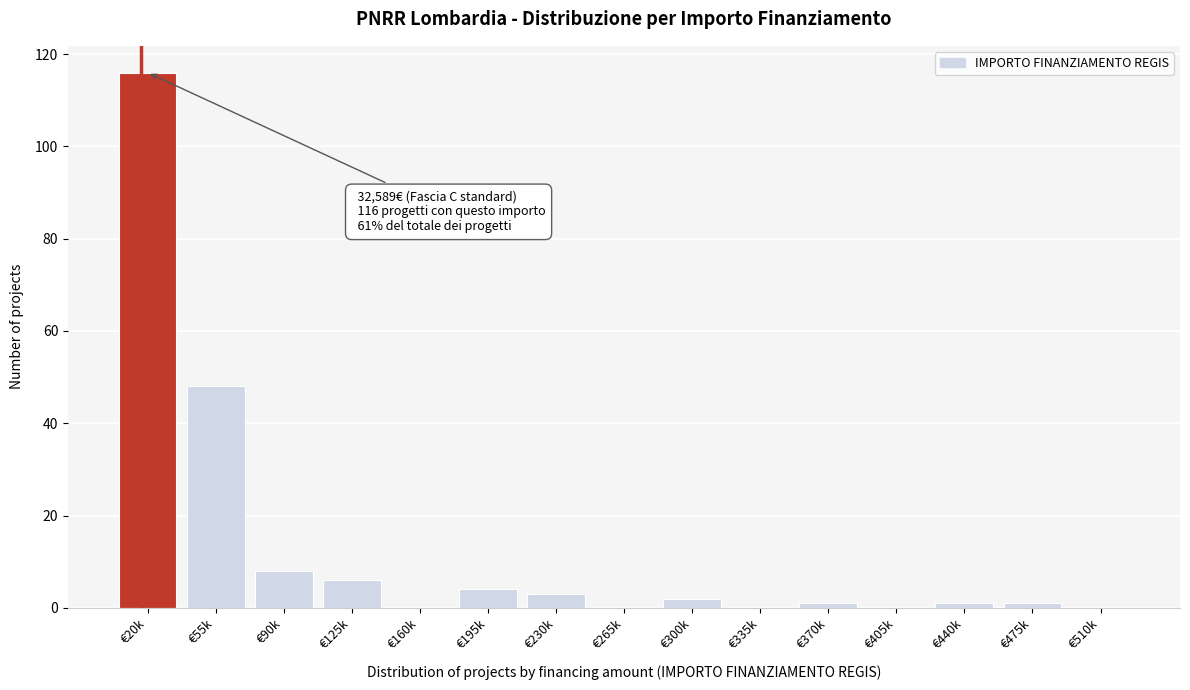

Reading left to right, extract all data points from this chart.

€20k=116	€55k=48	€90k=8	€125k=6	€160k=0	€195k=4	€230k=3	€265k=0	€300k=2	€335k=0	€370k=1	€405k=0	€440k=1	€475k=1	€510k=0